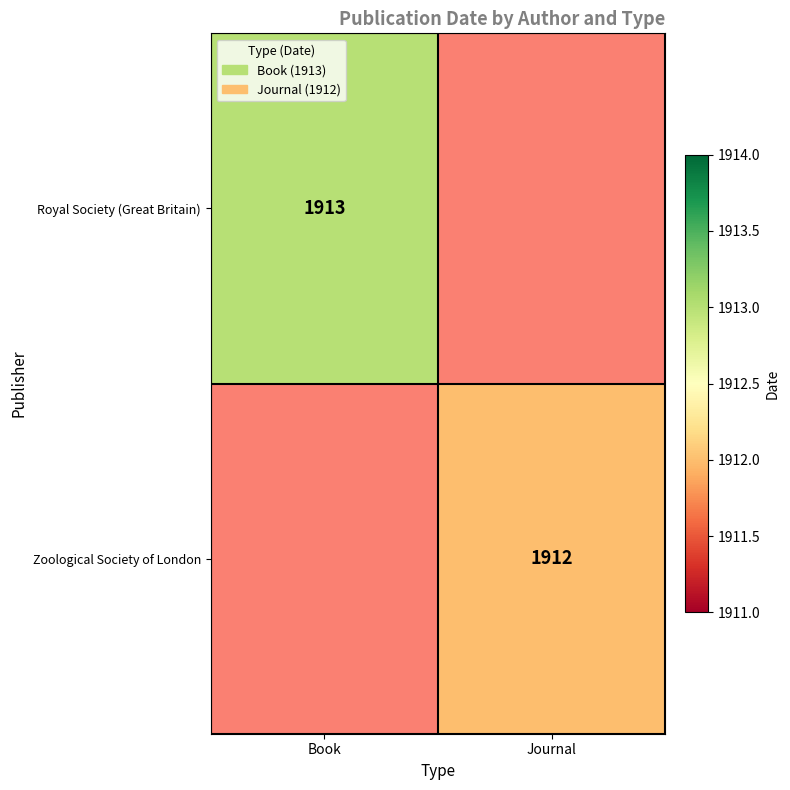

The Zoological Society of London series shows 1912 at Journal. True or false?

True